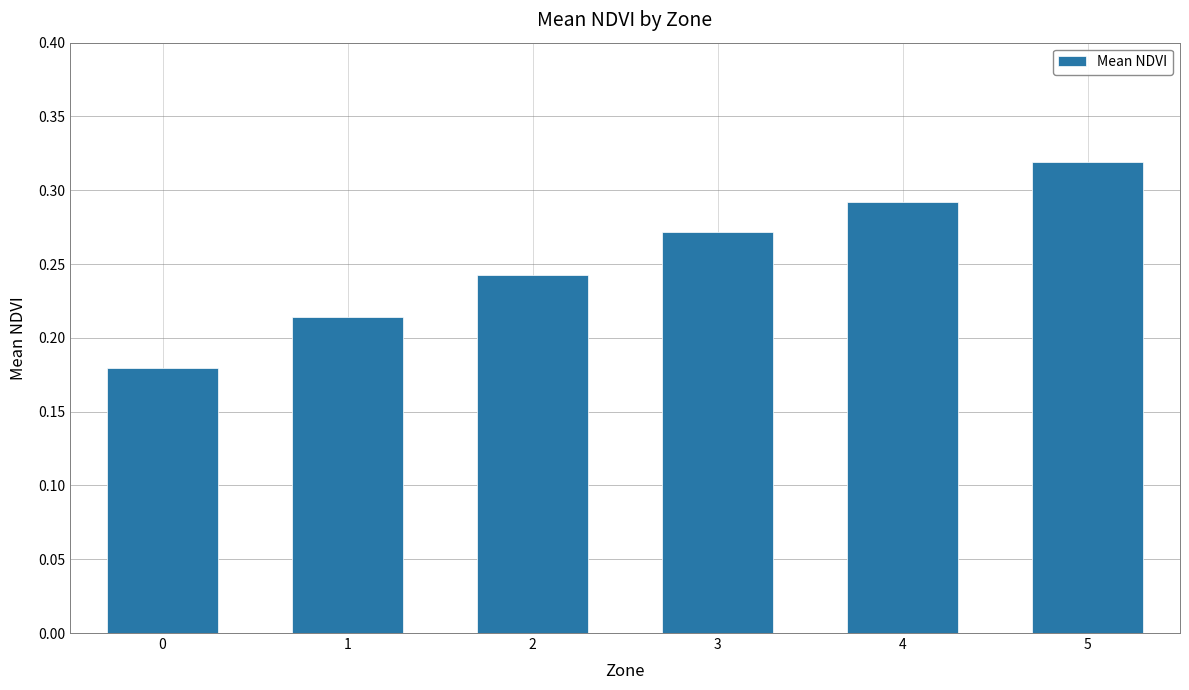

At which category does the chart reach its peak across all series?

5